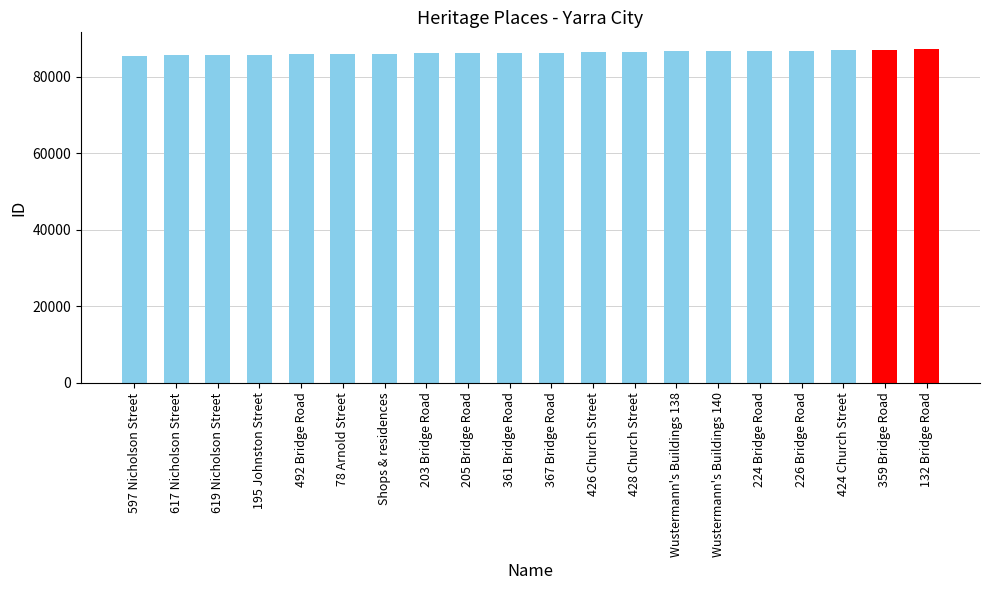

What is the label of the 5th bar from the right?

224 Bridge Road